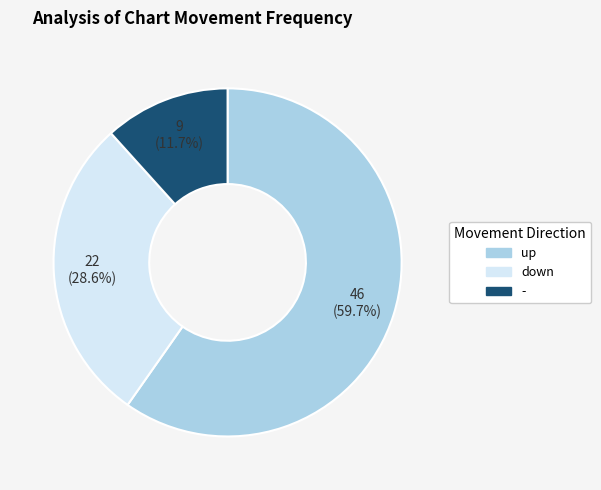

To the nearest percent, what is the combined percentage of up and -?

71%